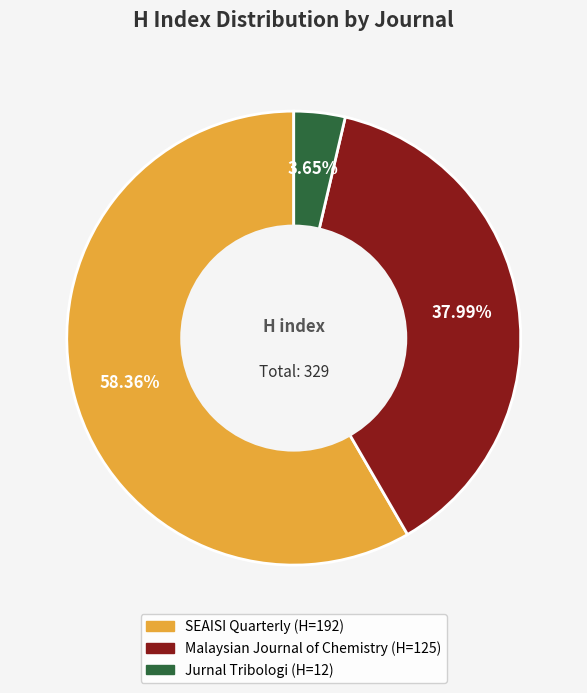

How many slices are in this pie chart?

3